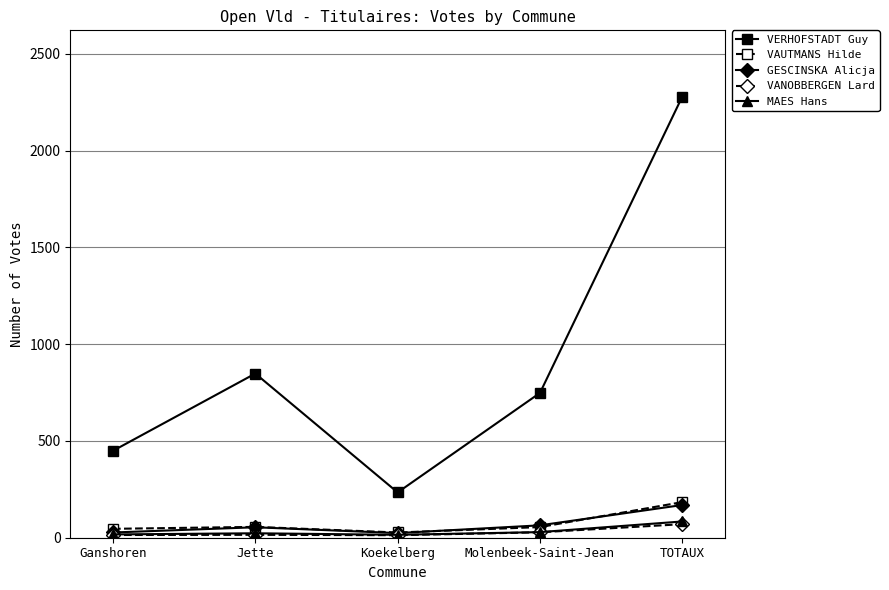

Which series has the widest spread of values?

VERHOFSTADT Guy